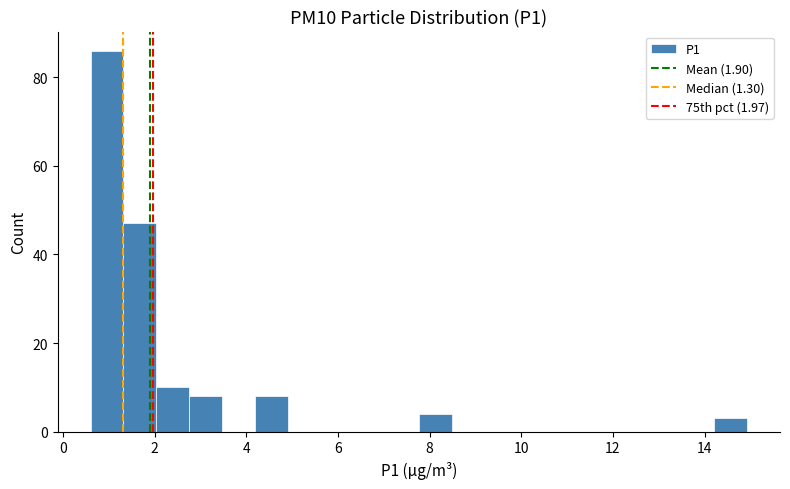

Around what value on the x-axis is the tallest bar? Give the approximate position of its centre, as read against the axis.

1.0